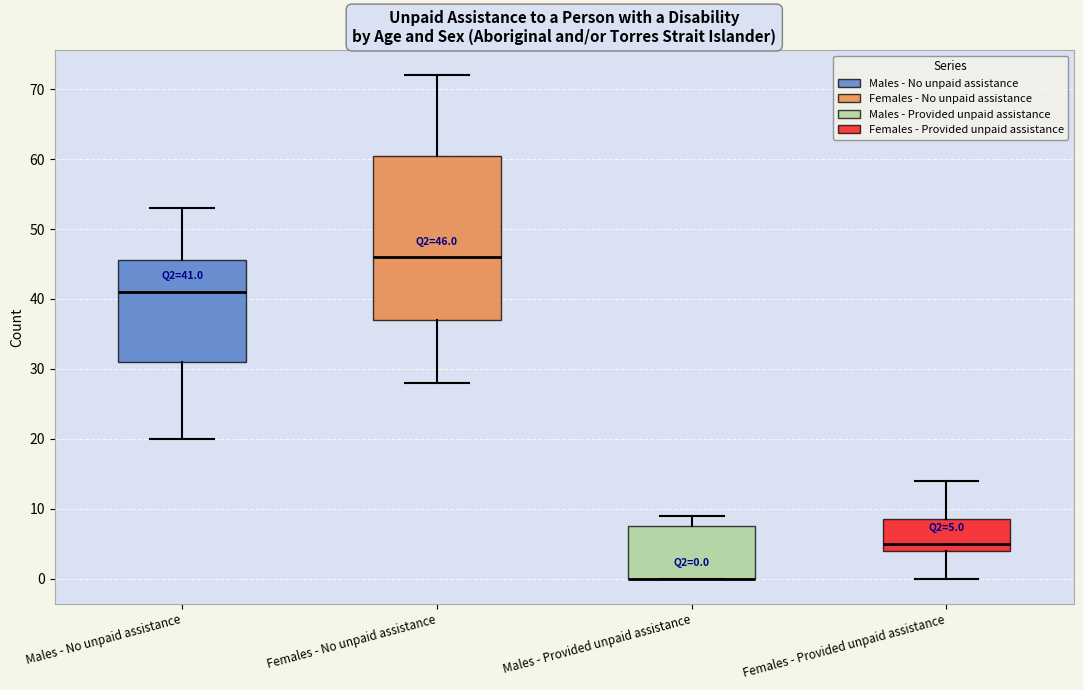

Which box is the tallest, from its lower edge to its upper edge?

Females - No unpaid assistance